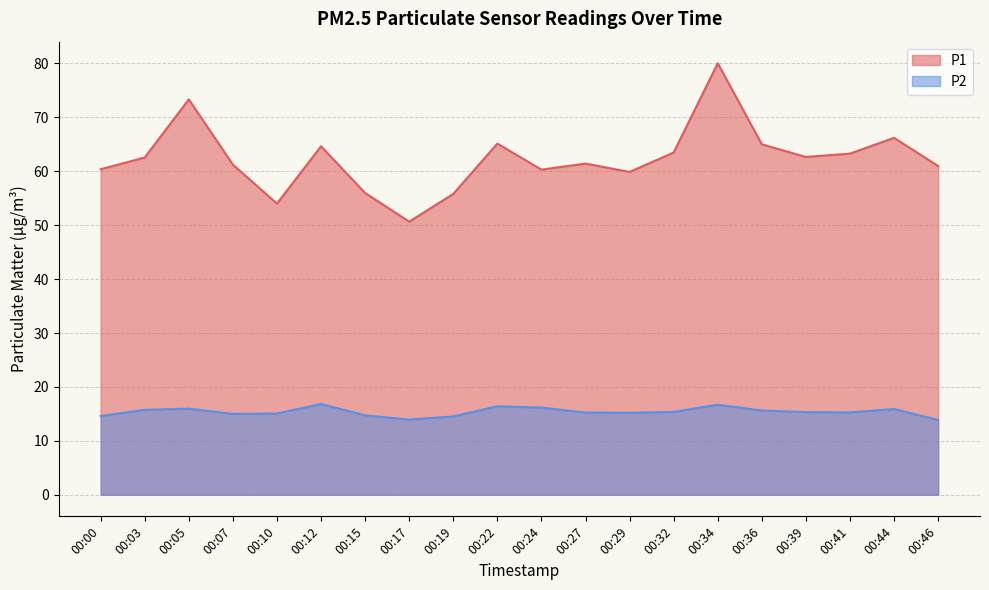

How many values in the P2 series exceed 15?

14